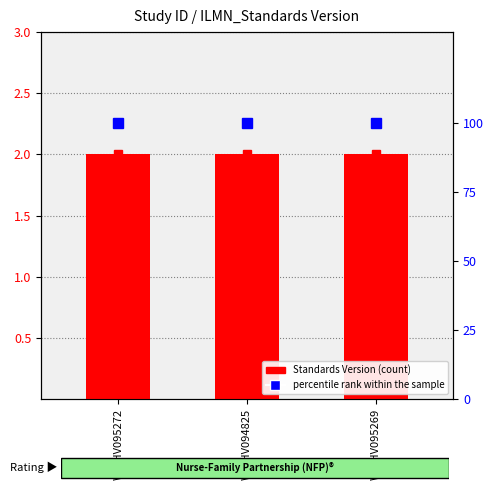

What is the value of the Standards Version bar at the 3rd from the left?

2